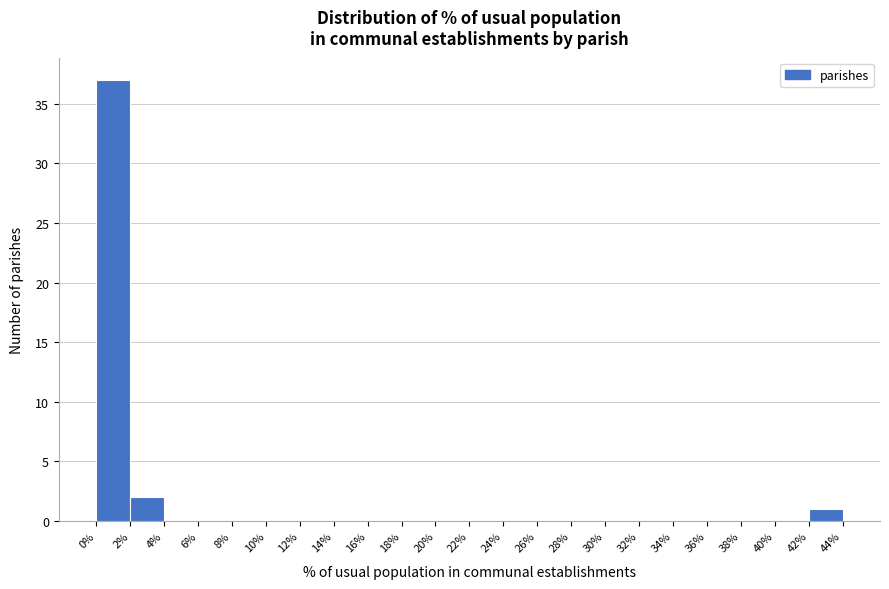

Reading left to right, transcribe this chart: for each bar, give the range it covers on the x-axis and its height. The values are not printed on the chart, so give them approximately, as read against the axis.

0% to 2%: 37
2% to 4%: 2
4% to 6%: 0
6% to 8%: 0
8% to 10%: 0
10% to 12%: 0
12% to 14%: 0
14% to 16%: 0
16% to 18%: 0
18% to 20%: 0
20% to 22%: 0
22% to 24%: 0
24% to 26%: 0
26% to 28%: 0
28% to 30%: 0
30% to 32%: 0
32% to 34%: 0
34% to 36%: 0
36% to 38%: 0
38% to 40%: 0
40% to 42%: 0
42% to 44%: 1